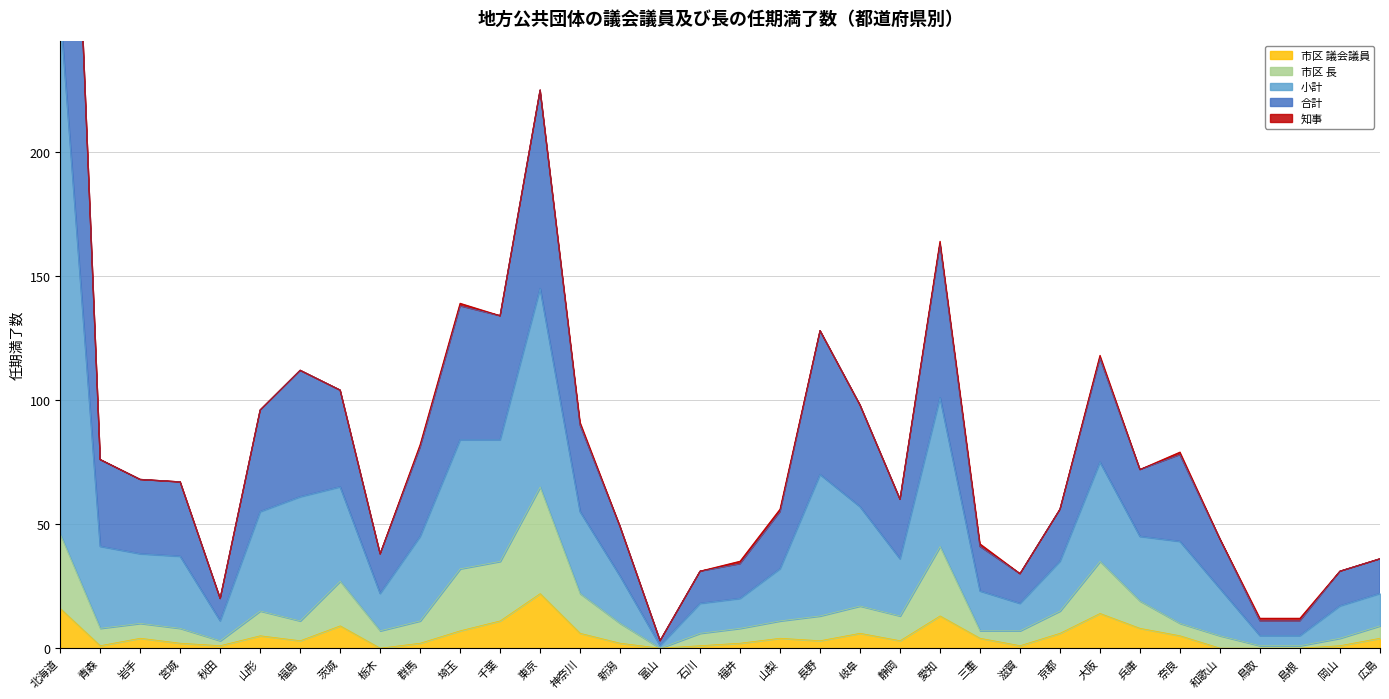

Reading left to right, list all the values displayed in this chart.

合計: 470	76	68	67	20	96	112	104	38	81	138	134	225	90	49	3	31	34	55	128	98	60	163	41	30	56	117	72	78	44	11	11	31	36
市区 議会議員: 16	1	4	2	1	5	3	9	0	2	7	11	22	6	2	0	1	2	4	3	6	3	13	4	1	6	14	8	5	0	0	0	1	4
小計: 470	76	68	67	20	96	112	104	38	82	139	134	225	91	49	3	31	35	56	128	98	60	164	42	30	56	118	72	79	44	12	12	31	36
市区 長: 46	8	10	8	3	15	11	27	7	11	32	35	65	22	10	0	6	8	11	13	17	13	41	7	7	15	35	19	10	5	1	1	4	9